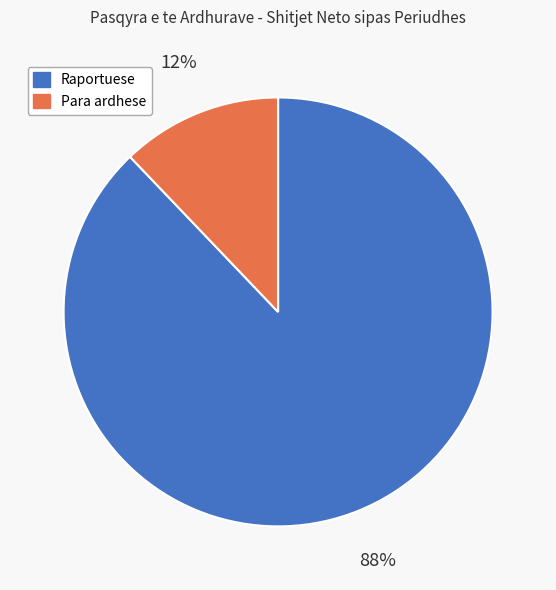

Is it true that Para ardhese is 12% of the pie?

True